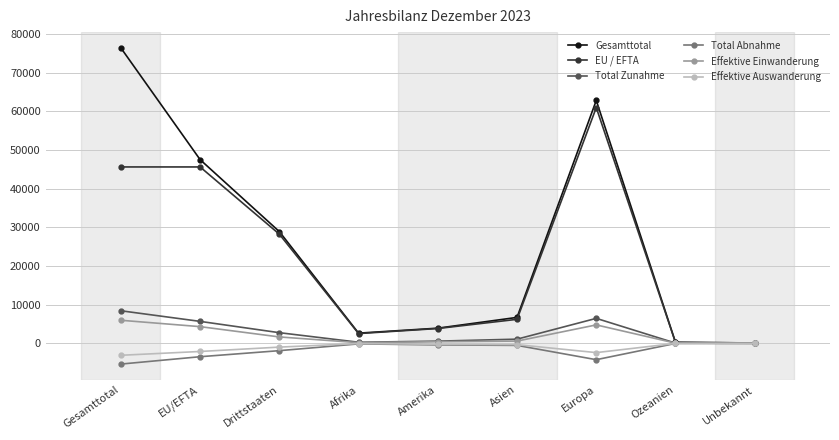

Which series has the largest total across all categories?

Gesamttotal